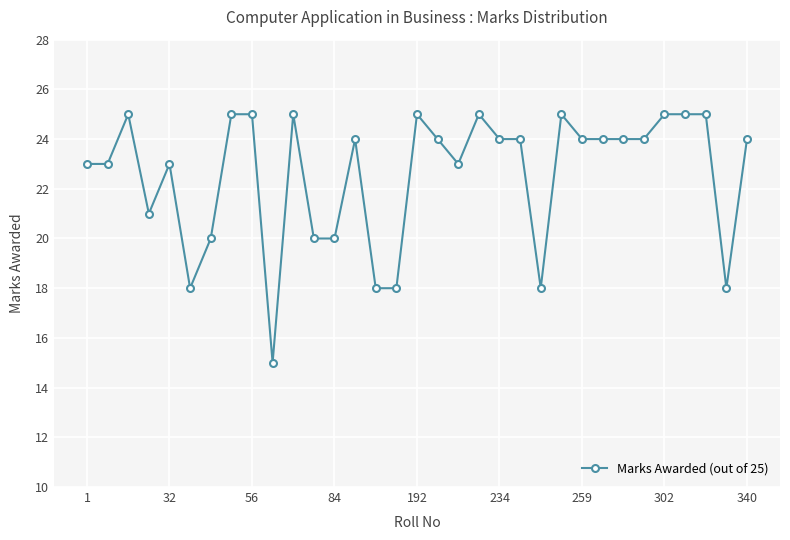

True or false: there are more than 0 points higher than both neighbors.

True